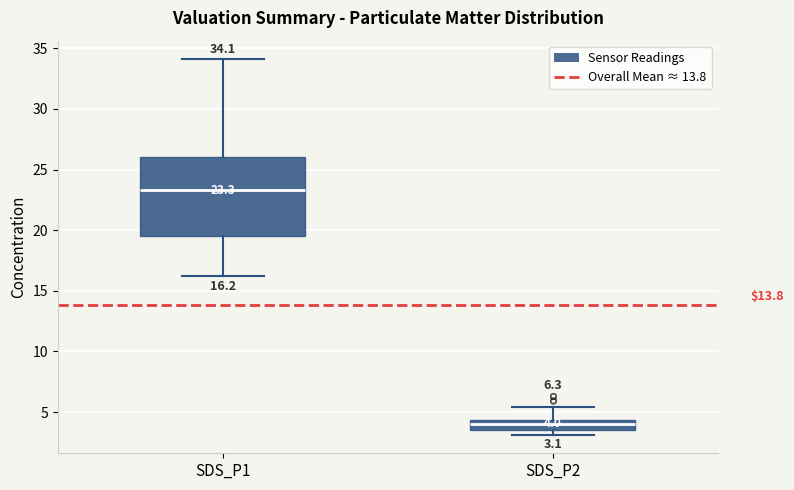

Which box's median line is the lowest?

SDS_P2